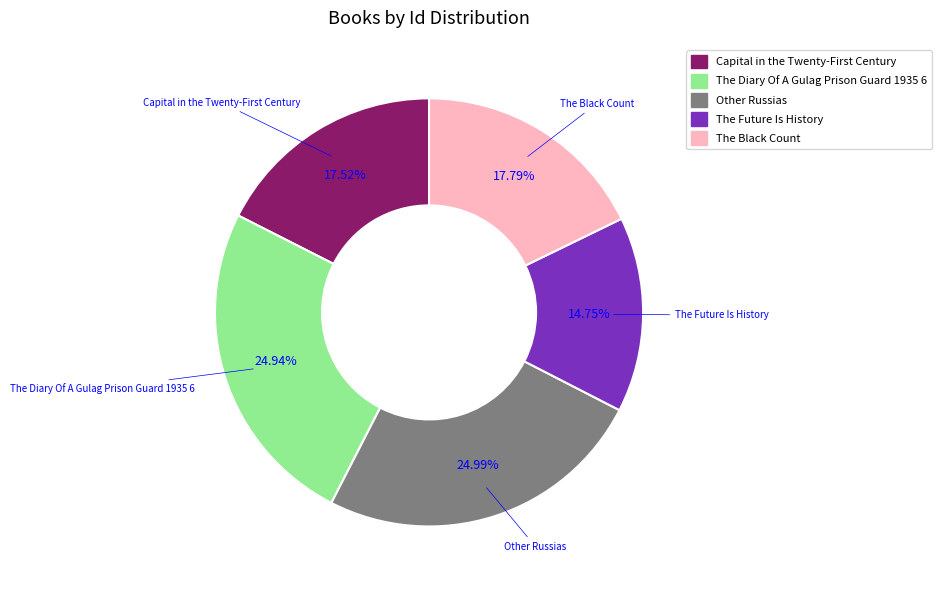

True or false: The Diary Of A Gulag Prison Guard 1935 6 accounts for 40% of the total.

False